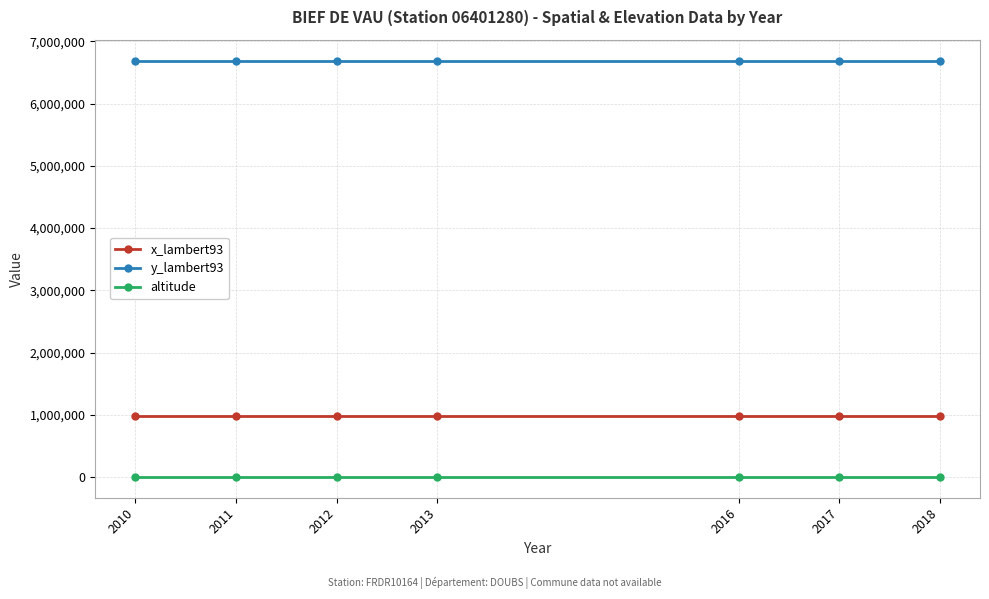

True or false: altitude and x_lambert93 intersect in this chart.

False